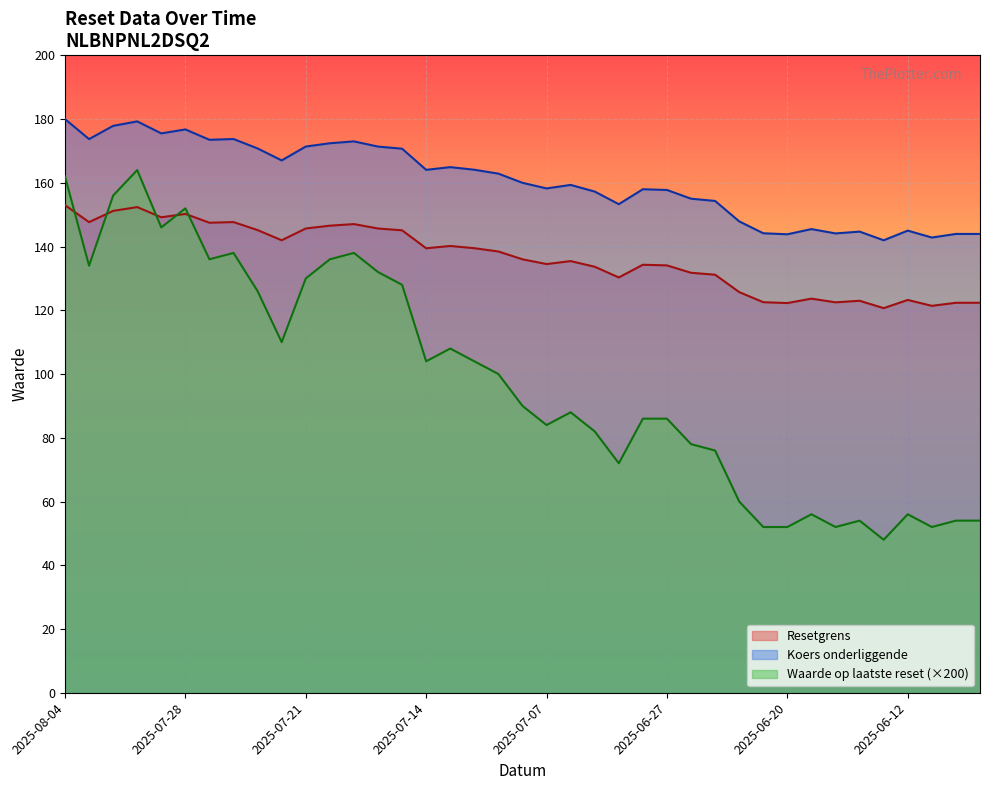

Where is the first local minimum for Resetgrens?

2025-08-01